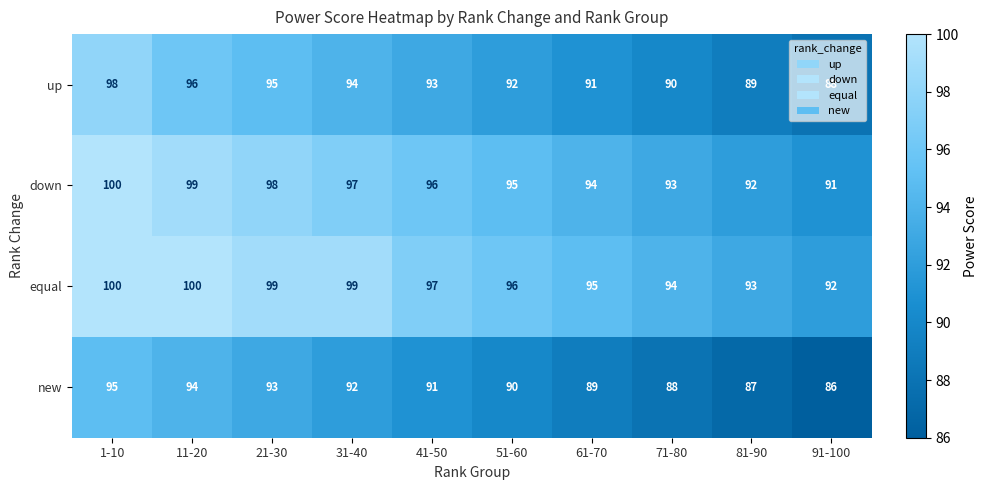

Which category has the highest value in the up series?

1-10